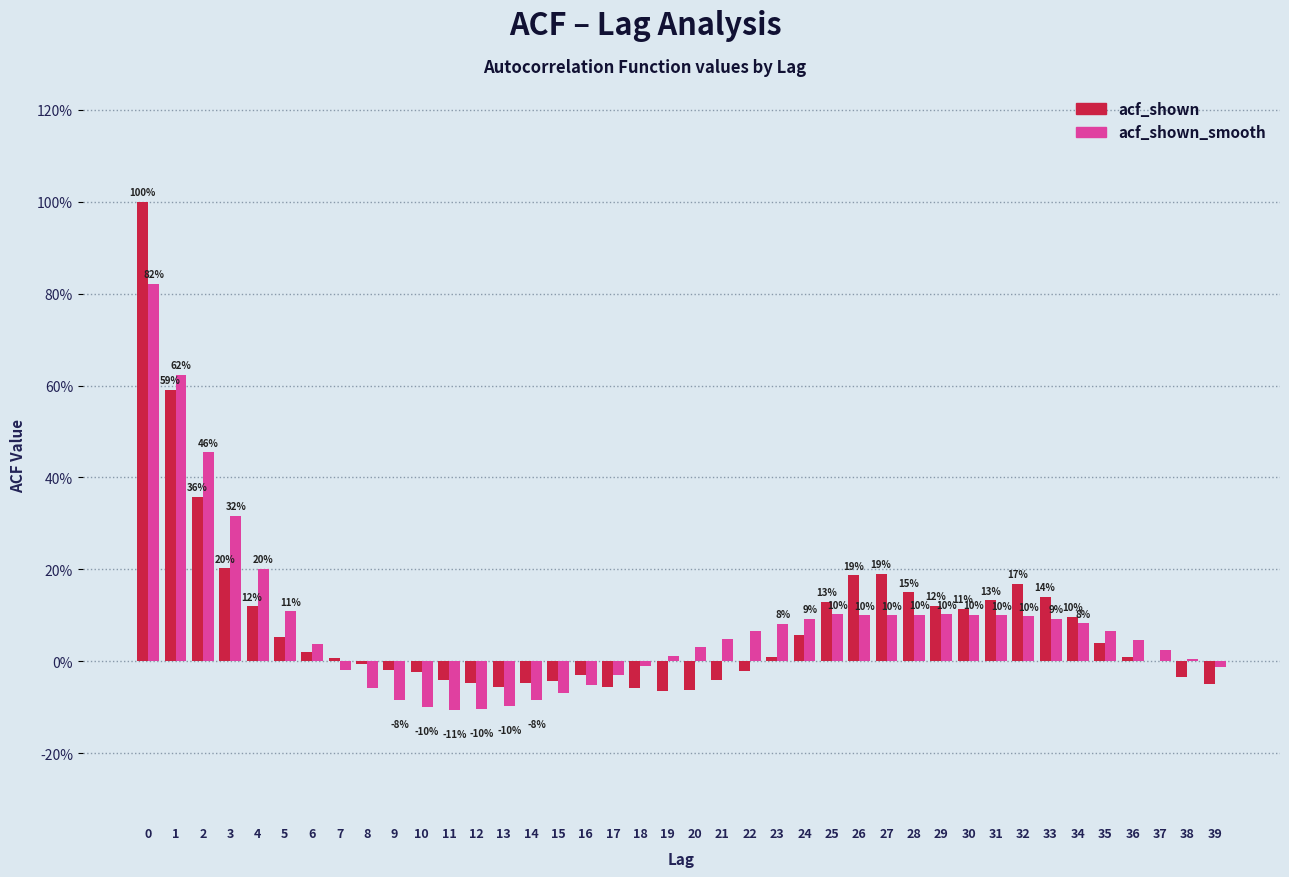

What are all the series names shown in the legend?

acf_shown, acf_shown_smooth